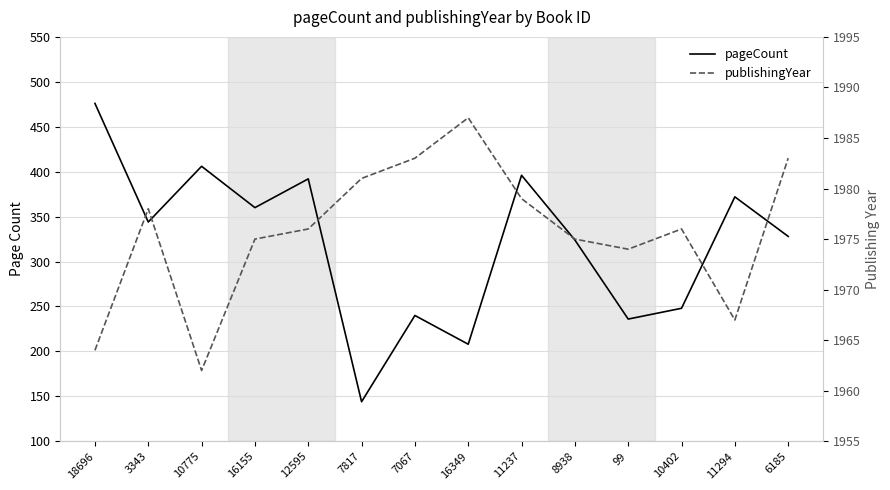

At which category does pageCount reach its first local peak?

10775